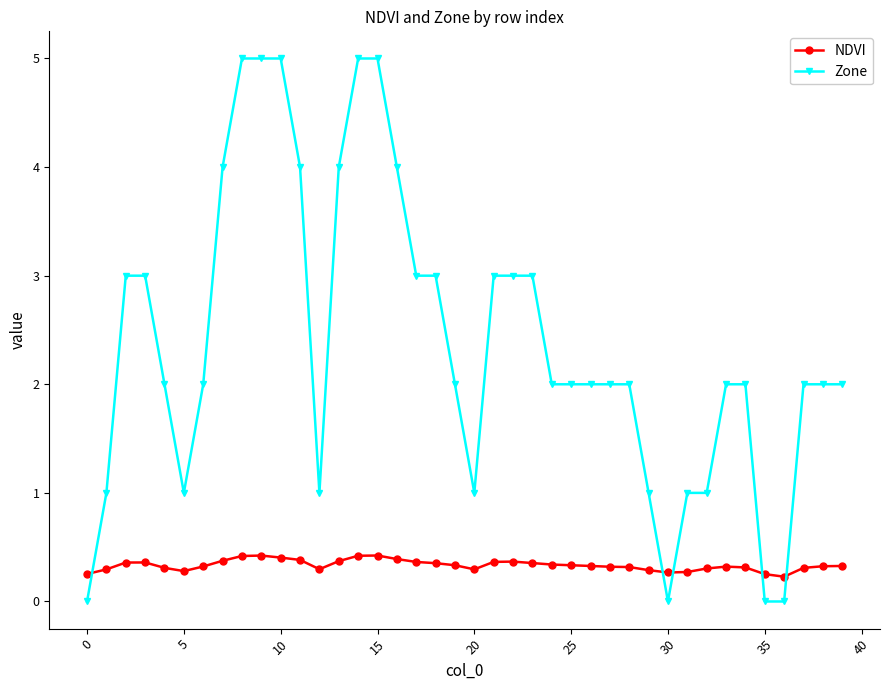

After their last crossing, which series has the higher values: Zone or NDVI?

Zone